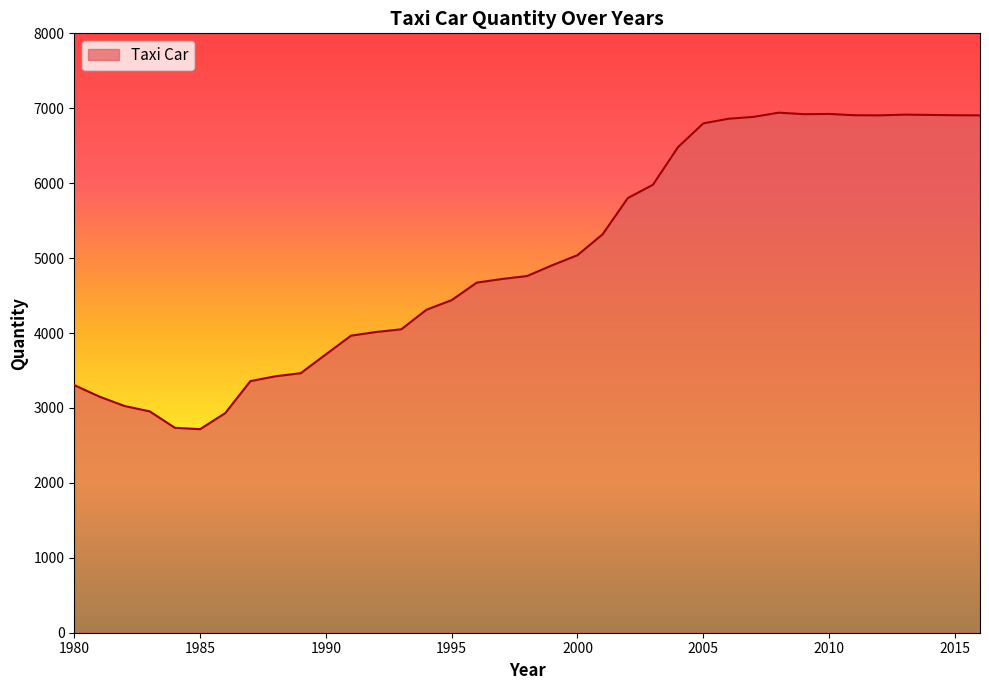

How many lines are shown in the chart?

1